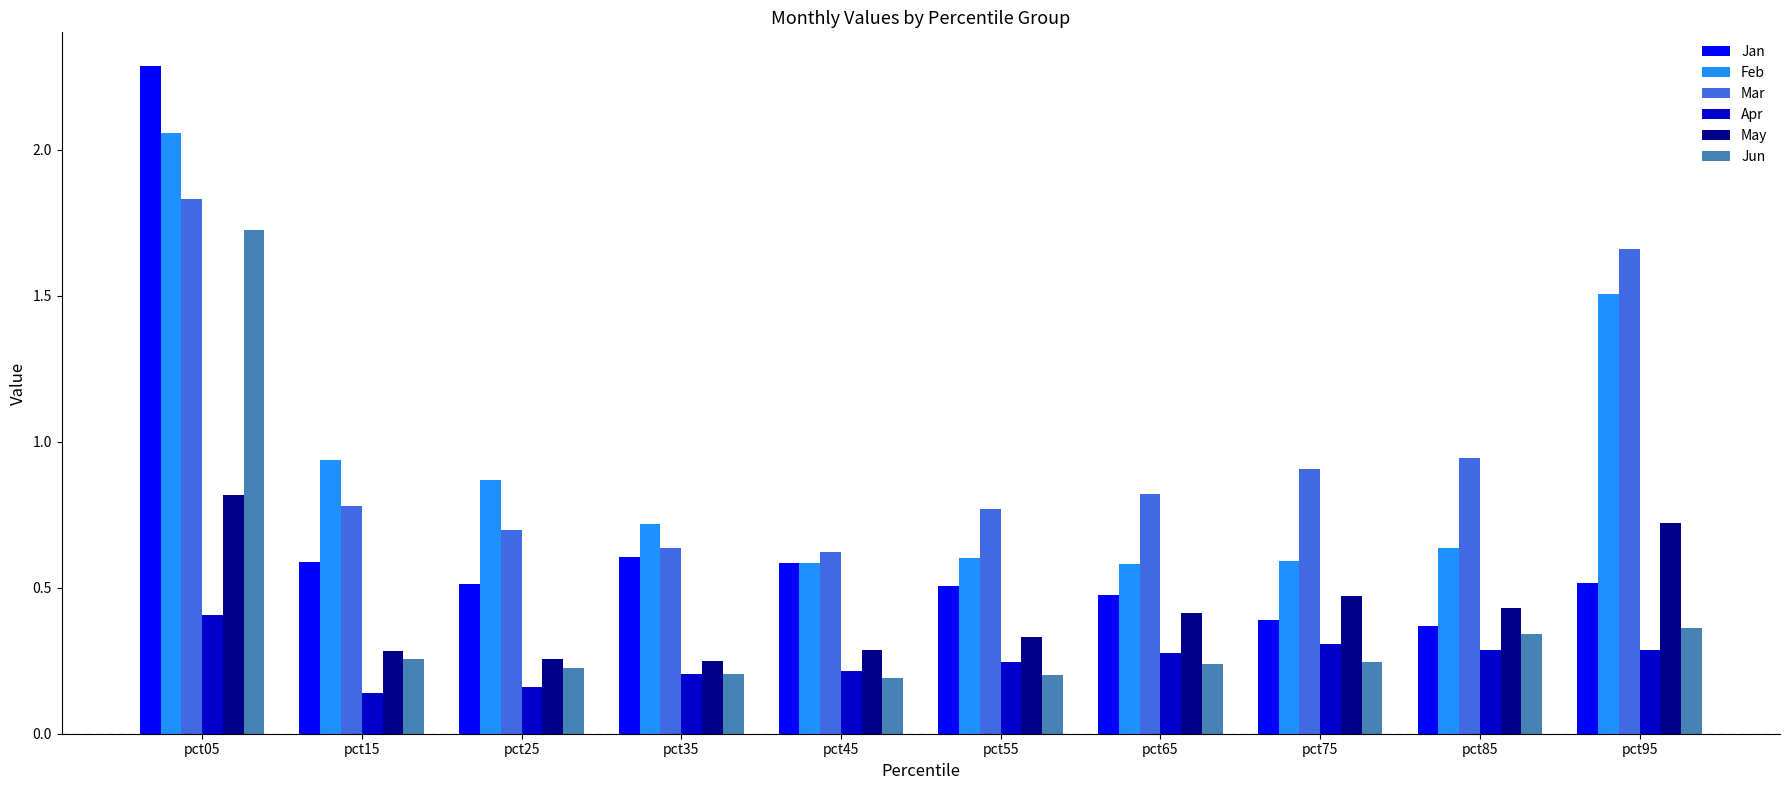

Which series has the widest spread of values?

Jan